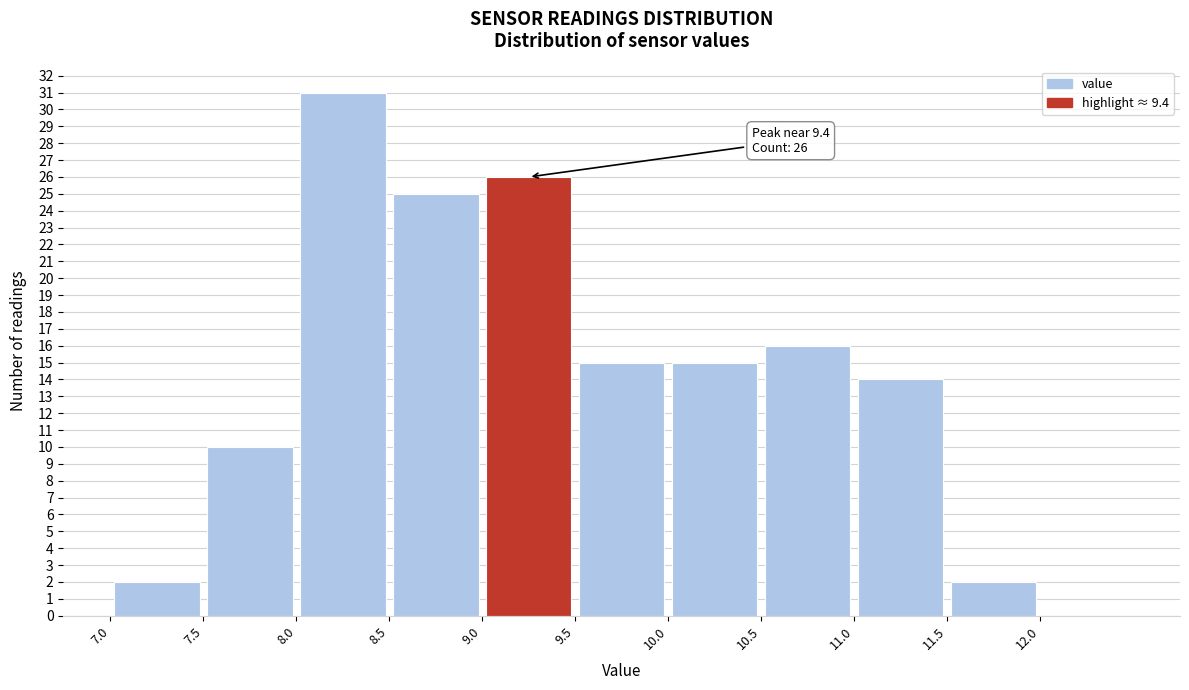

Over which range of the x-axis is the bar tallest?

8.0 to 8.5